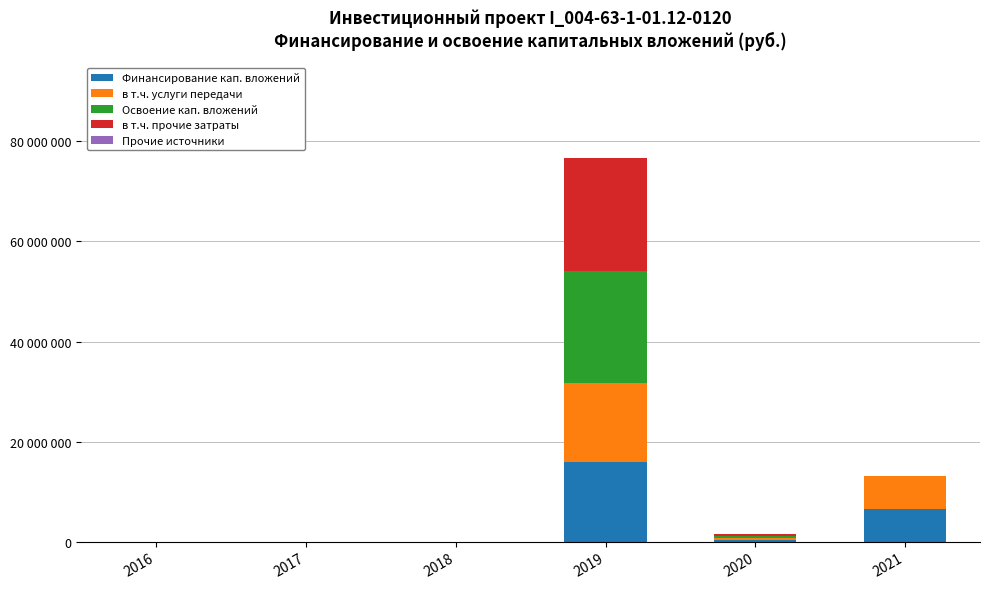

Does the chart contain stacked bars?

Yes